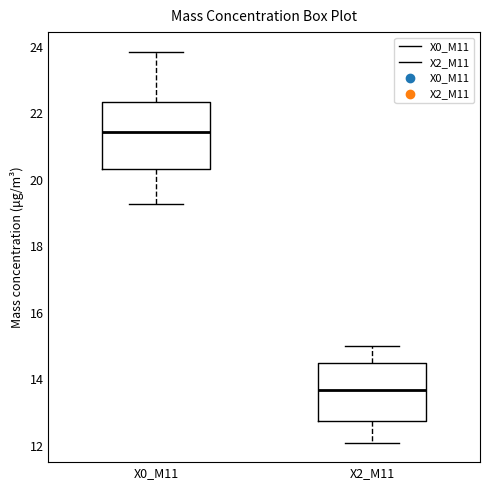

Reading left to right, transcribe this box plot: for each box, give where its median line is, the range the box spans, and where its two whiskers end, as read against the y-axis. The values are not printed on the chart, so give them approximately, as read against the axis.

X0_M11: median 21.4, box 20.4 to 22.4, whiskers 19.2 to 23.8
X2_M11: median 13.6, box 12.8 to 14.6, whiskers 12.2 to 15.0